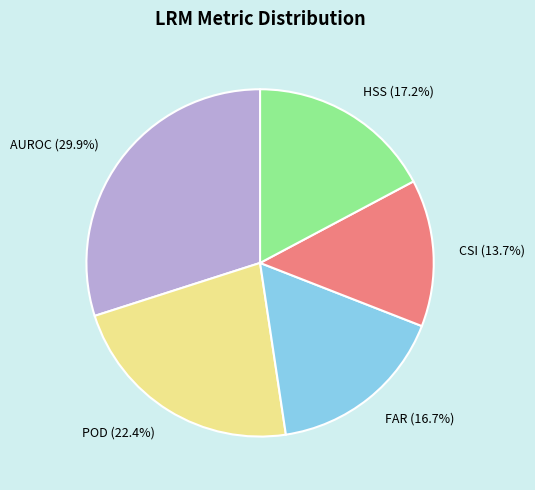

Is there a majority slice in this chart?

No